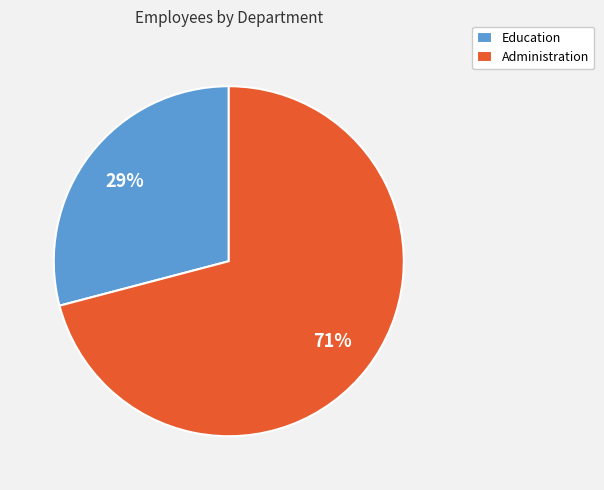

The Administration slice represents 71% of the pie. True or false?

True